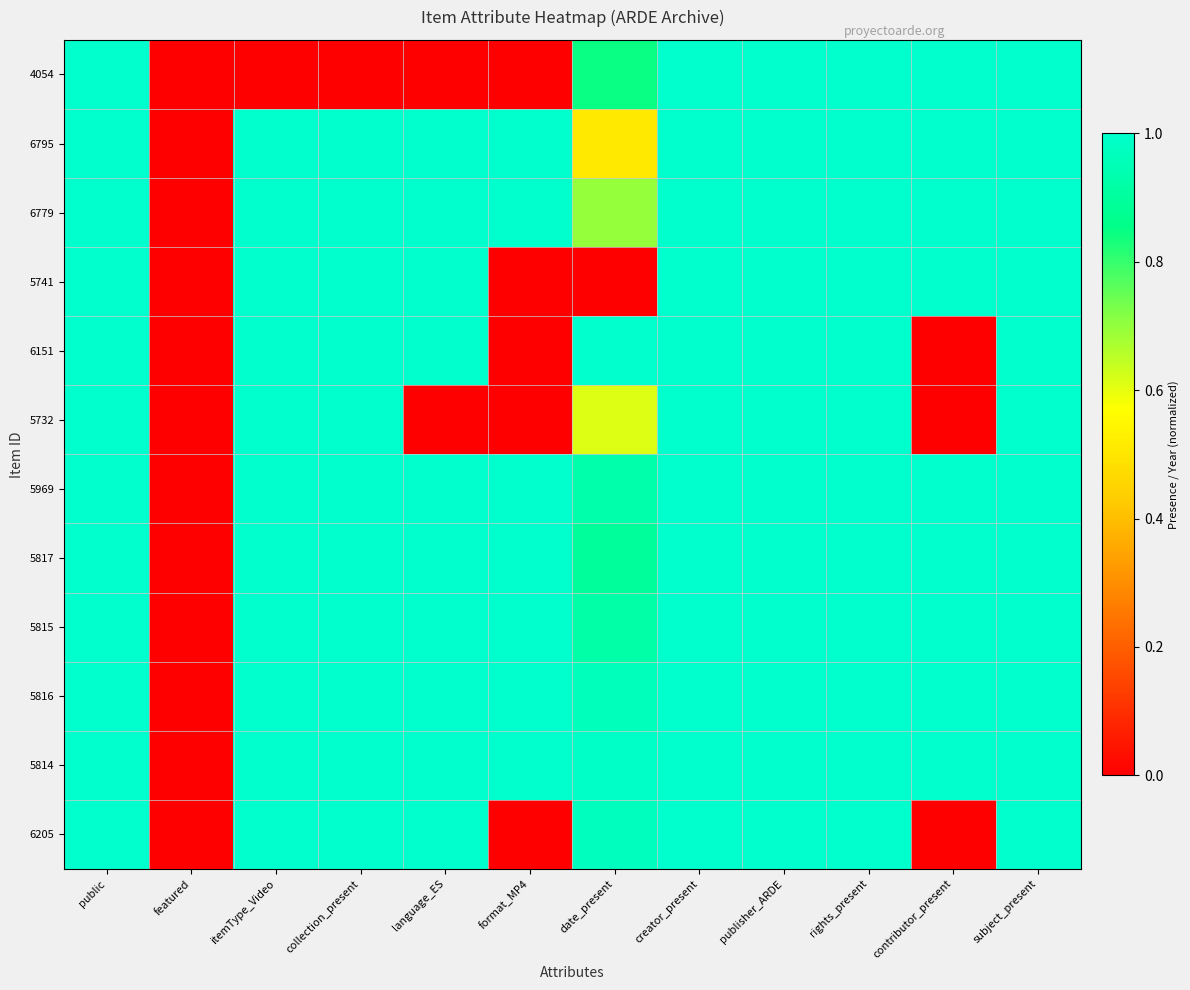

Which series changed the most between itemType_Video and rights_present?

4054